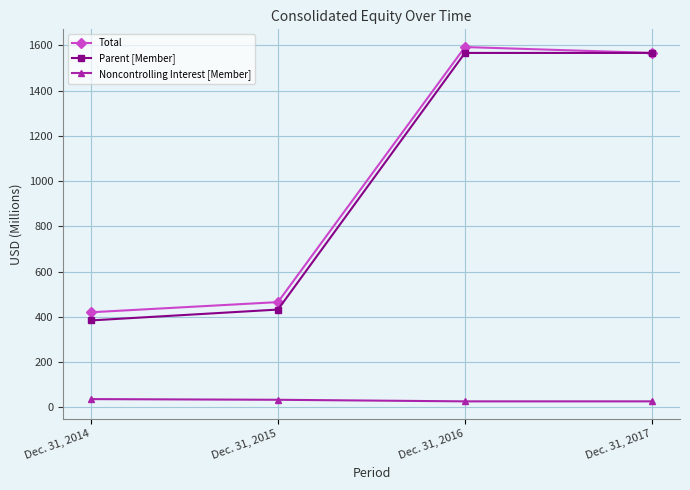

The Parent [Member] series shows 839 at Dec. 31, 2016. True or false?

False